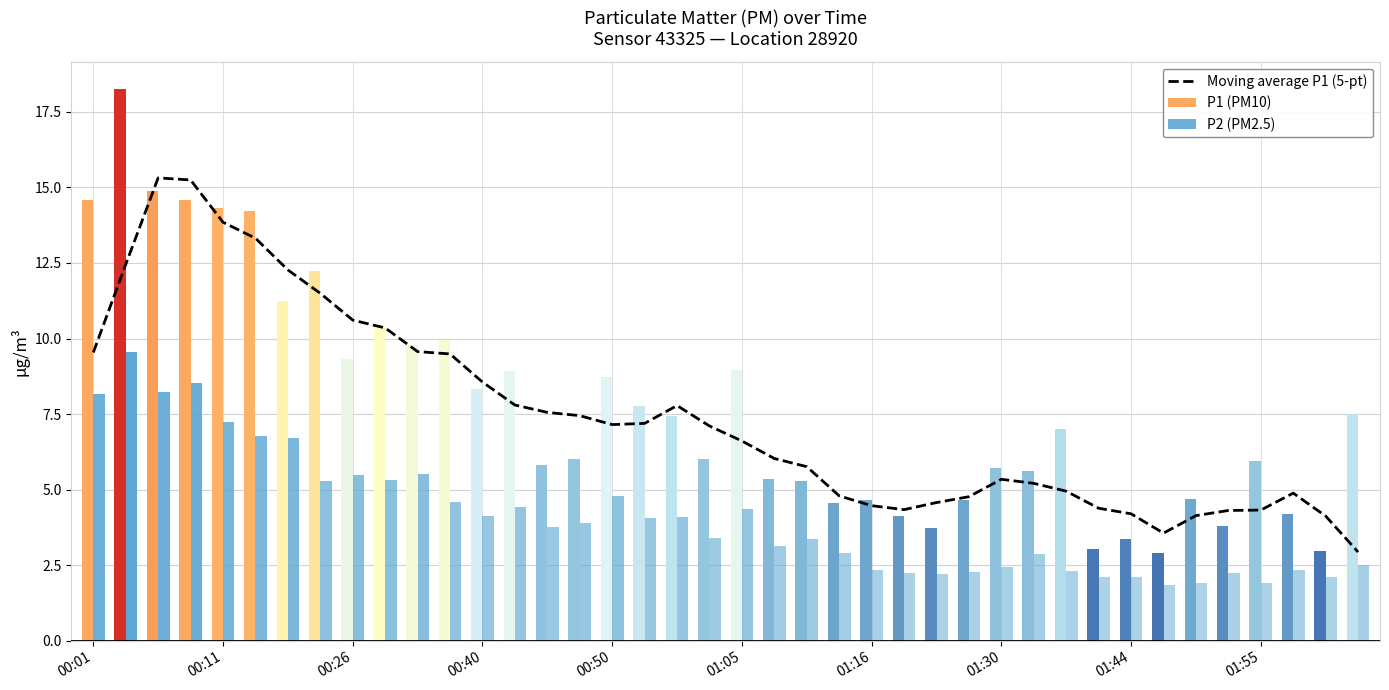

The value of P1 (PM10) at 01:05 is 5.7. True or false?

False